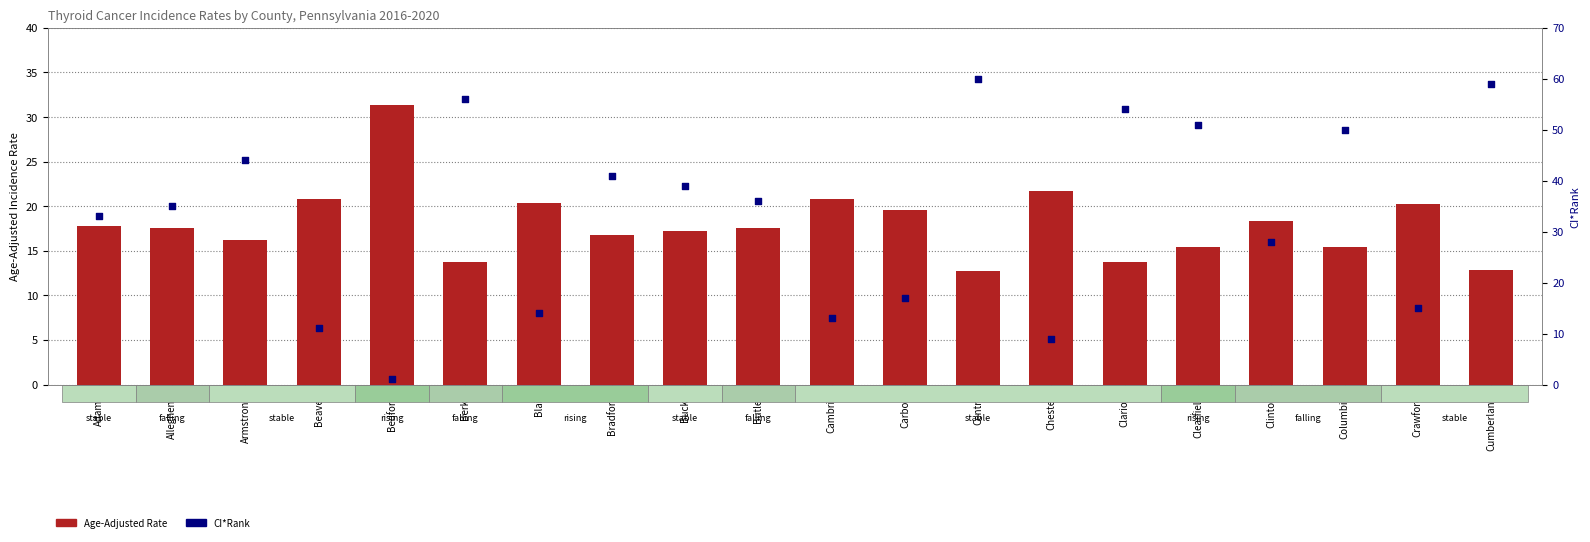

Which series has the largest total across all categories?

CI*Rank